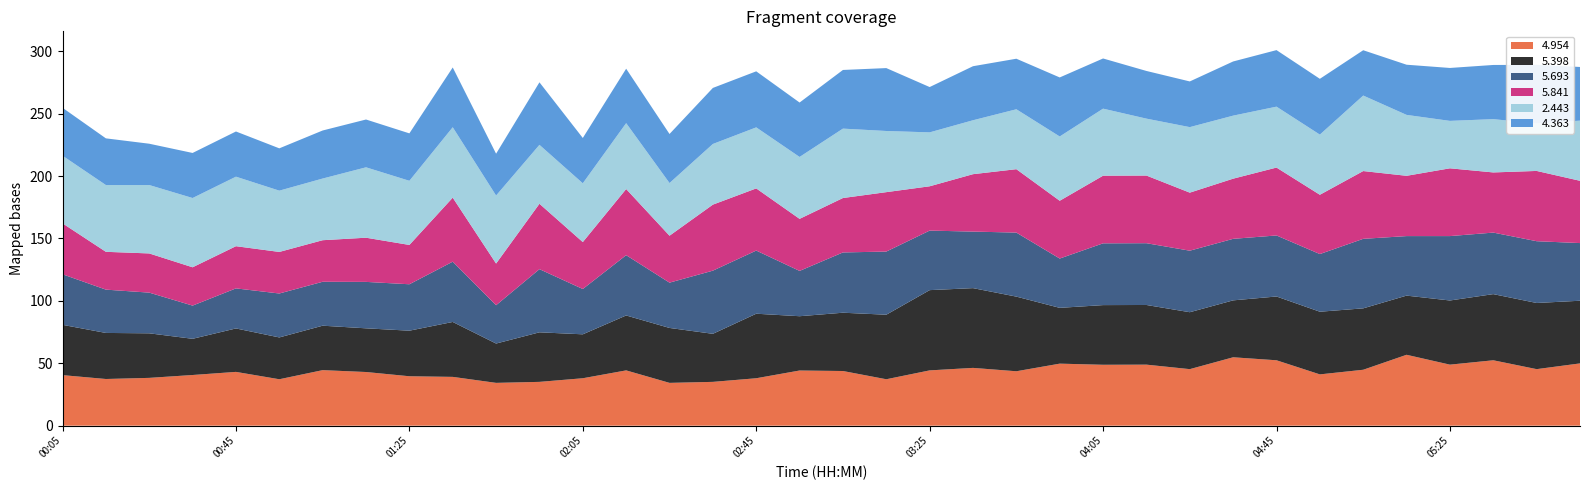

Reading right to left, transcribe all the data shown in this chart.

4.954: 49.9	45.3	52.4	48.9	56.8	44.8	41.1	52.4	54.8	45.3	48.9	48.8	49.7	43.6	46.3	44.3	37.2	43.8	44.2	38.0	35.1	34.3	44.3	38.0	35.1	34.3	39.1	39.6	43.0	44.5	37.2	43.1	40.6	38.3	37.4	40.5
5.398: 50.2	53.0	53.0	51.4	47.4	49.2	50.2	51.1	45.6	45.6	47.8	47.8	44.7	59.8	63.9	64.3	51.7	46.7	43.5	51.7	38.5	44.0	44.0	35.2	39.7	31.5	44.0	36.5	35.0	35.6	33.5	34.8	29.0	35.7	36.9	40.3
5.693: 46.2	49.5	49.3	51.6	47.7	55.7	46.2	48.9	49.3	49.3	49.5	49.5	39.5	51.3	45.3	47.7	50.6	48.3	36.3	50.6	50.6	36.3	48.3	36.3	50.6	30.7	48.3	37.2	37.2	35.2	35.2	32.1	26.6	32.6	34.7	40.5
5.841: 49.9	56.3	48.2	54.3	48.3	54.3	47.5	54.4	48.2	46.5	54.2	54.2	46.3	50.8	46.0	35.5	47.6	43.6	41.7	49.8	52.9	37.6	53.0	37.6	52.4	33.4	51.3	31.5	35.4	33.3	33.3	33.8	30.7	31.4	30.3	40.8
2.443: 48.2	38.0	42.7	38.0	48.8	60.5	48.2	48.8	50.5	52.5	45.6	53.7	51.5	48.0	43.2	43.2	49.0	55.6	49.6	48.9	48.6	42.2	52.8	47.1	47.2	54.5	56.4	51.4	56.4	49.4	49.1	55.7	55.5	54.8	53.5	54.2
4.363: 43.0	47.0	43.4	42.4	40.2	36.3	44.7	45.3	43.4	36.6	38.2	40.2	47.3	40.5	43.3	36.3	50.4	47.0	43.6	44.9	44.9	39.3	43.6	36.3	50.1	33.5	47.9	38.0	38.3	38.5	33.9	36.2	36.1	33.1	37.4	38.4